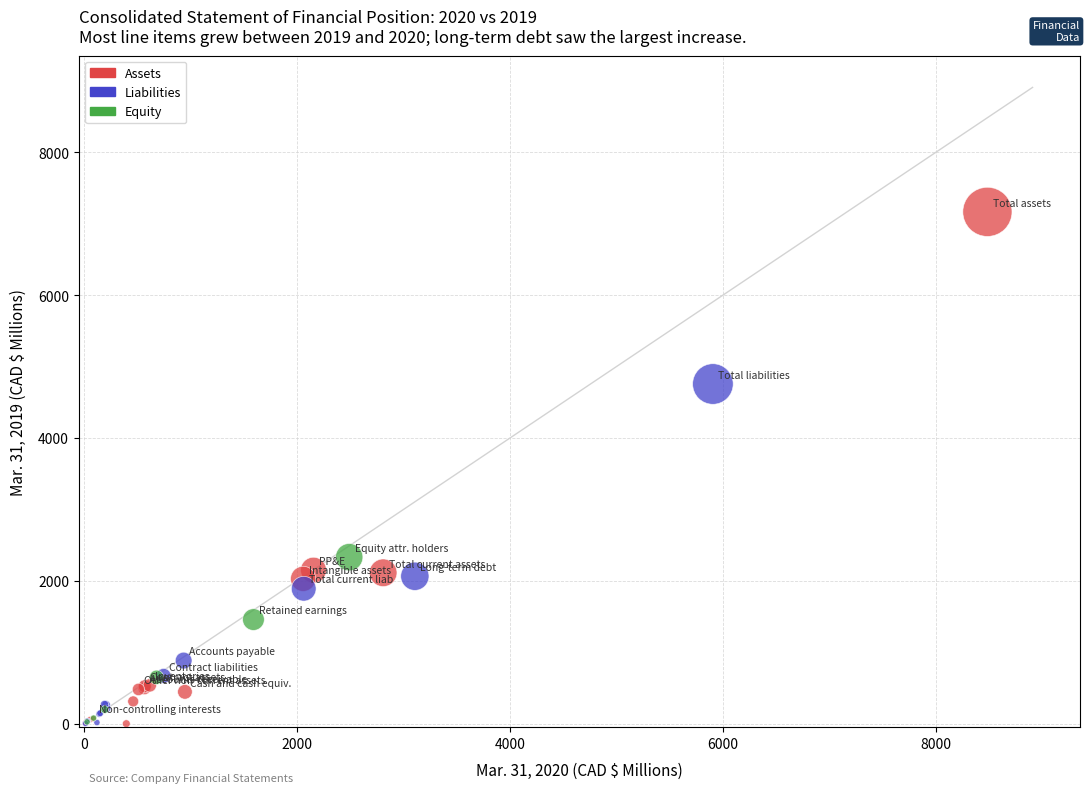

Which series reaches the maximum Y coordinate?

Assets